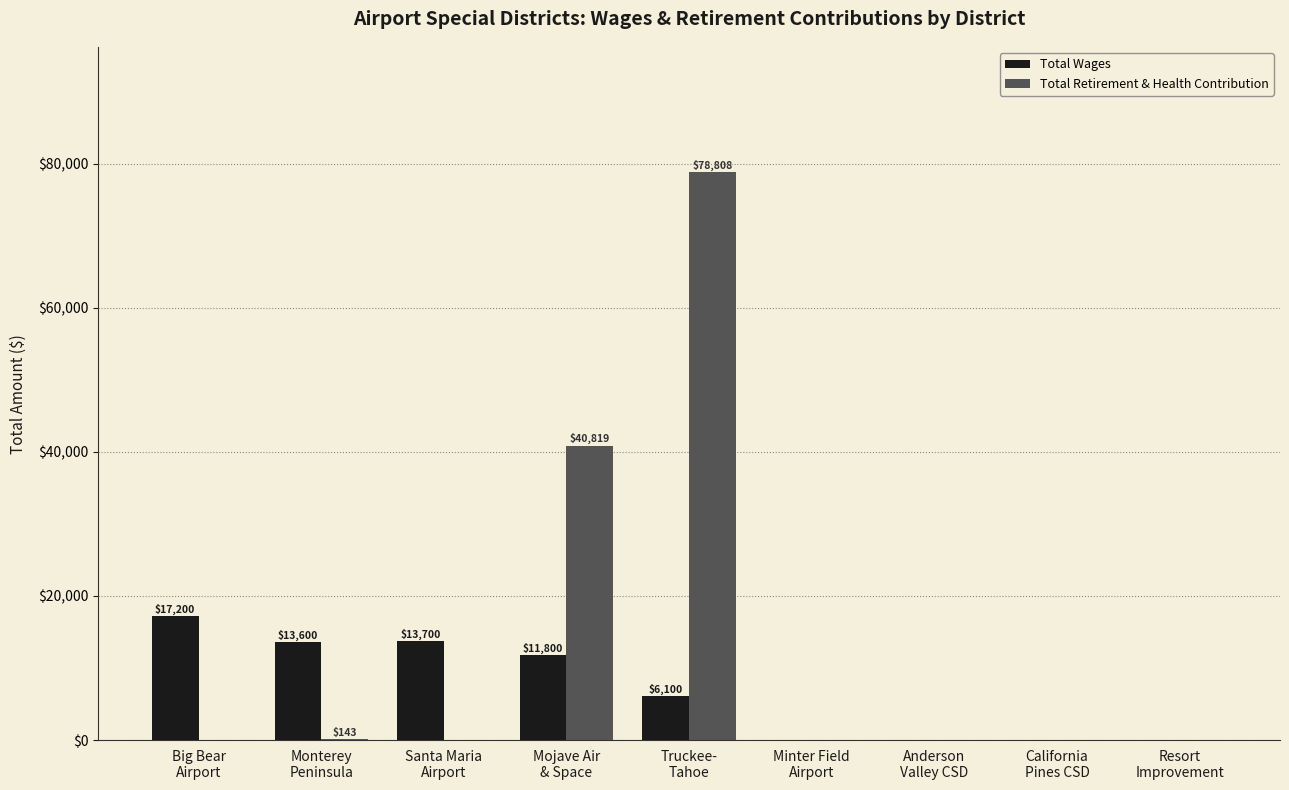

What is the maximum value shown in the chart?

78808